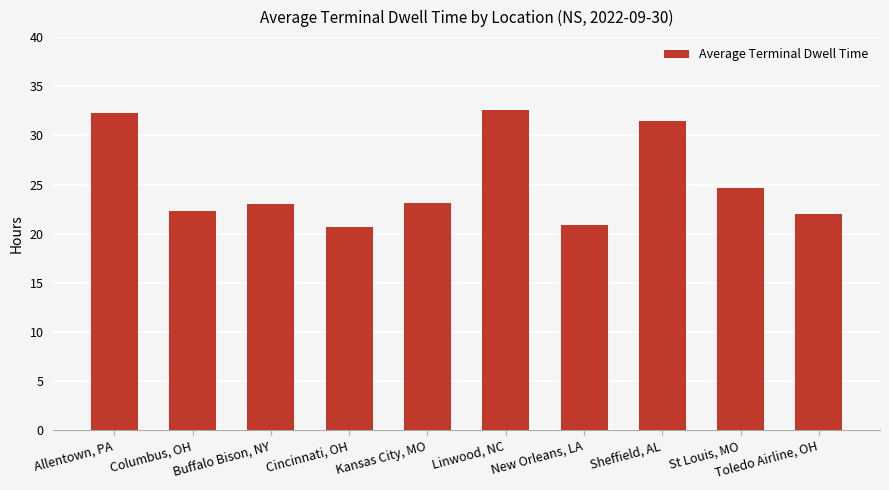

What is the average value?

25.3